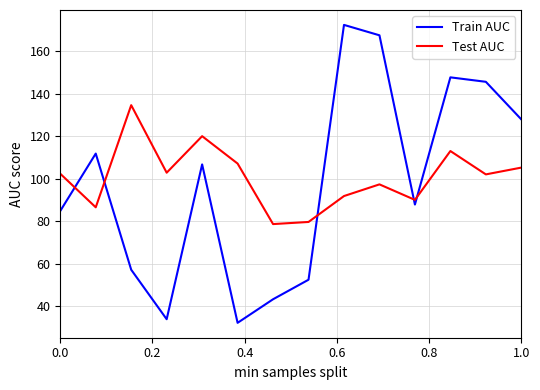

Is this an area chart (filled region under the line)?

No